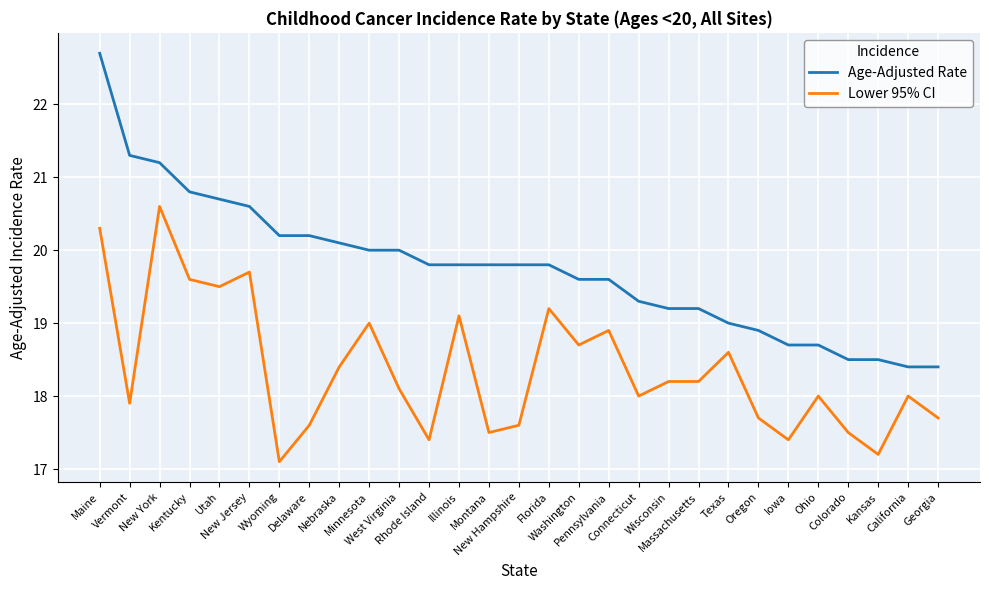

Rank the series by their maximum value, from highest to lowest.

Age-Adjusted Rate, Lower 95% CI